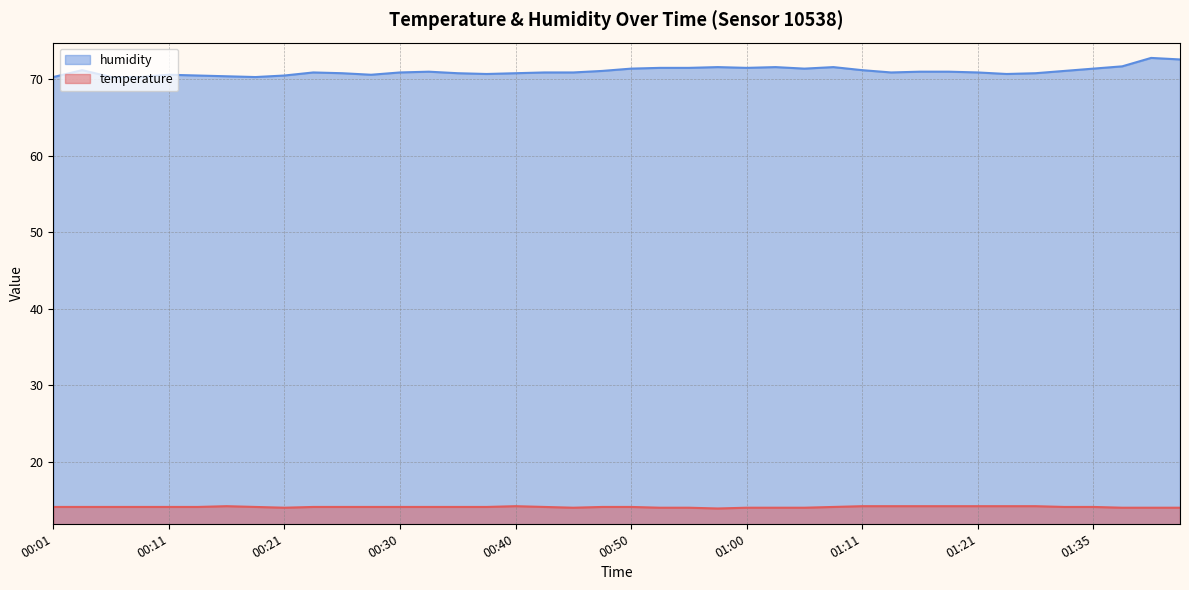

What is the difference between the maximum and minimum values in the humidity series?

2.5